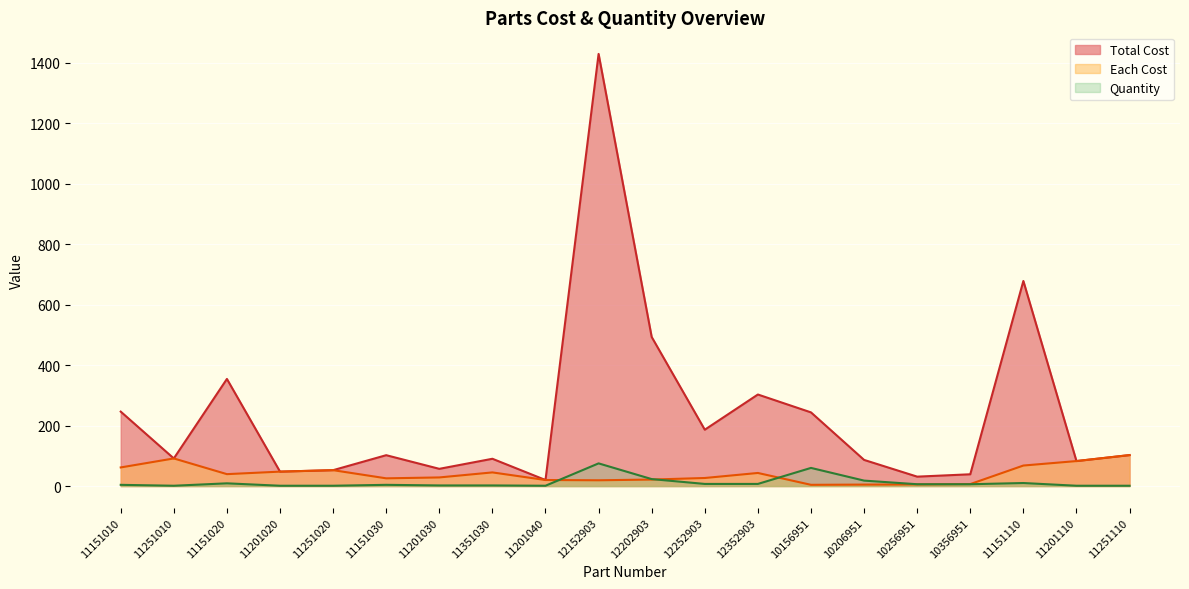

Is the value of Each Cost at 12152903 greater than the value of Quantity at 11151020?

Yes